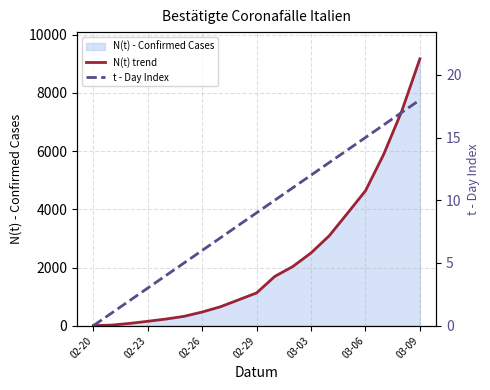

Read the N(t) trend value at 03-09, to the nearest 10.

9170